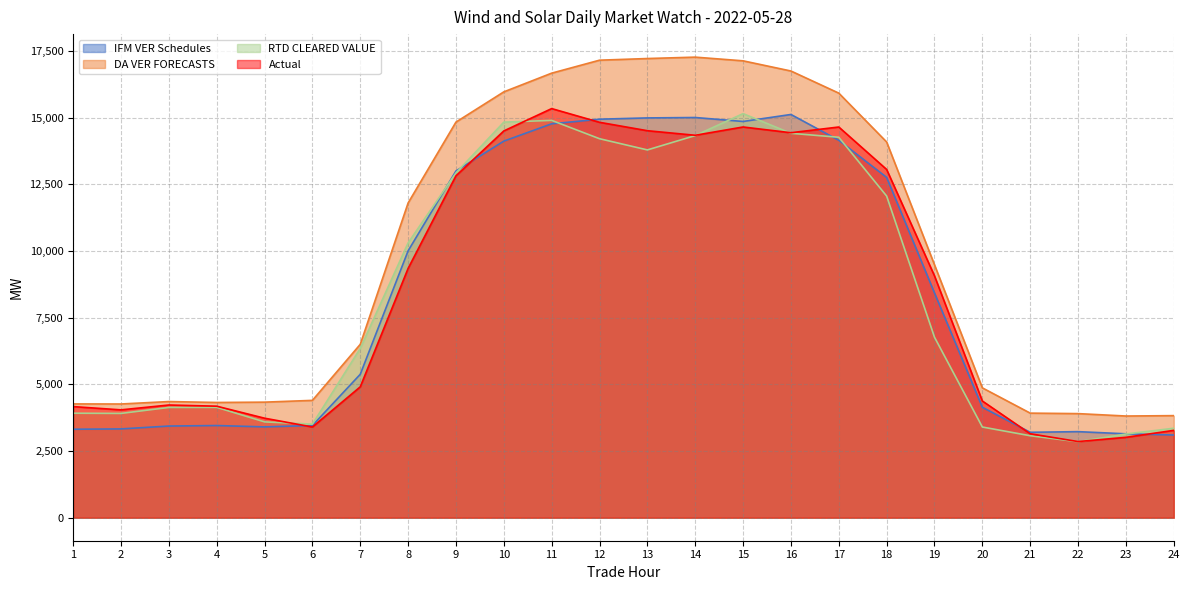

Which label corresponds to the smallest value in the chart?

22